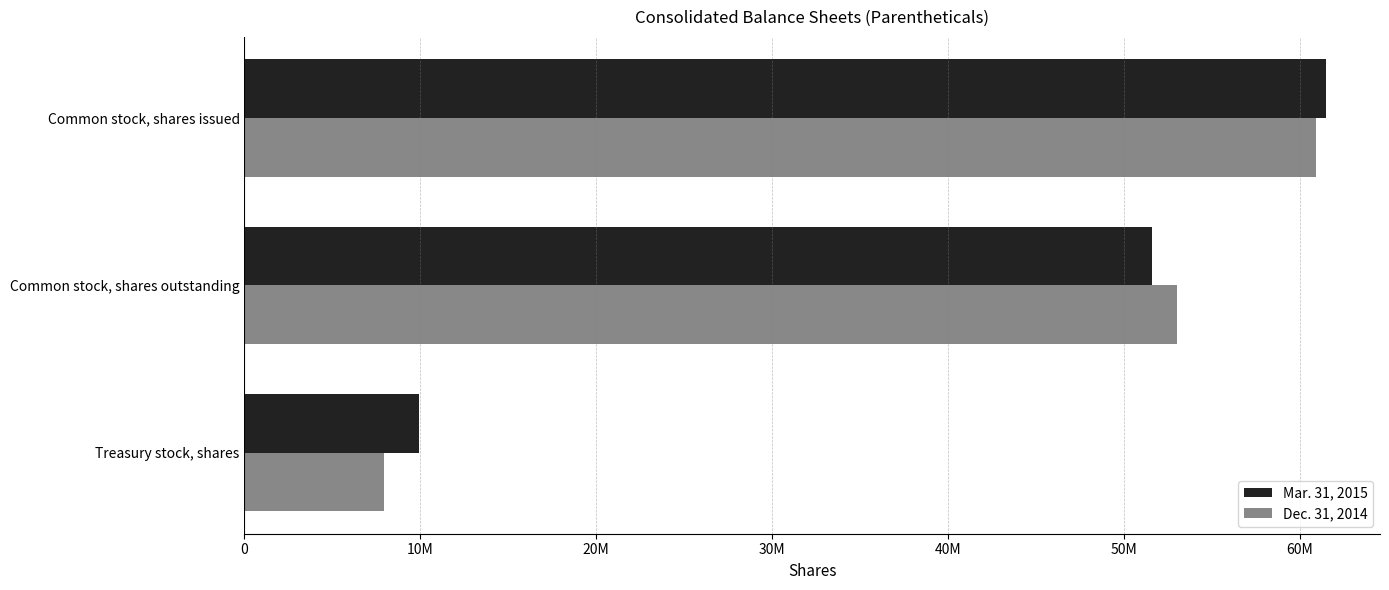

What are all the series names shown in the legend?

Mar. 31, 2015, Dec. 31, 2014